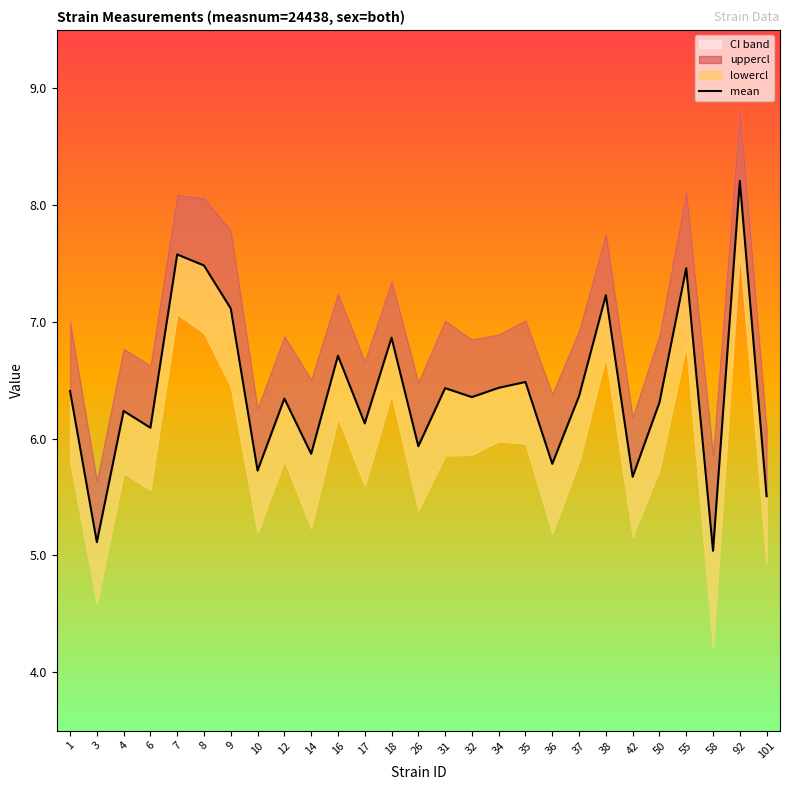

Reading left to right, transcribe all the data shown in this chart.

1=6.4	3=5.1	4=6.2	6=6.1	7=7.6	8=7.5	9=7.1	10=5.7	12=6.3	14=5.9	16=6.7	17=6.1	18=6.9	26=5.9	31=6.4	32=6.4	34=6.4	35=6.5	36=5.8	37=6.4	38=7.2	42=5.7	50=6.3	55=7.5	58=5.0	92=8.2	101=5.5